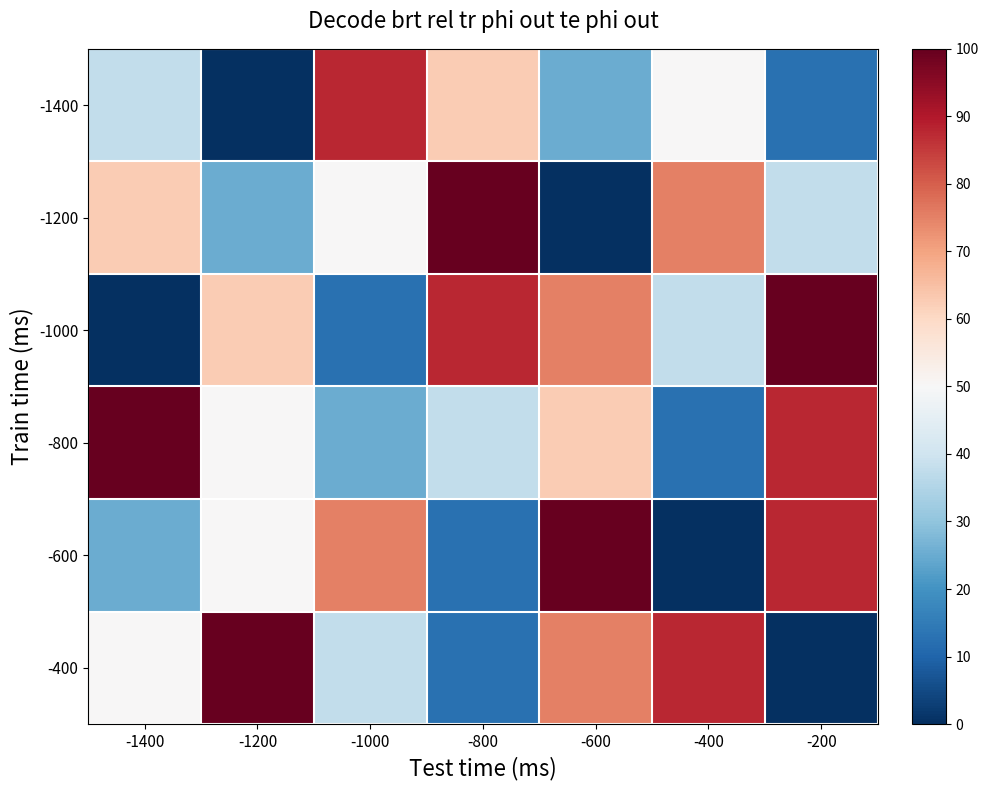

Count the number of data series in this chart.

6